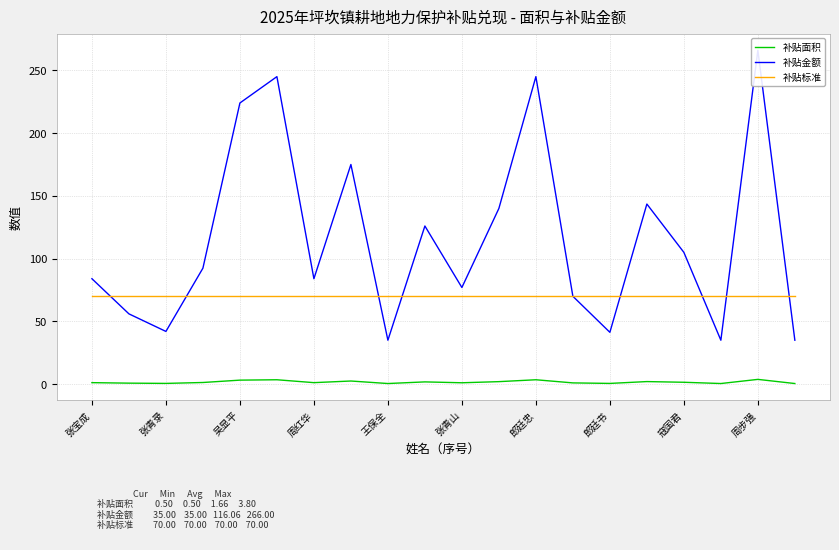

The value of 补贴标准 at 郎廷书 is 70.0. True or false?

True